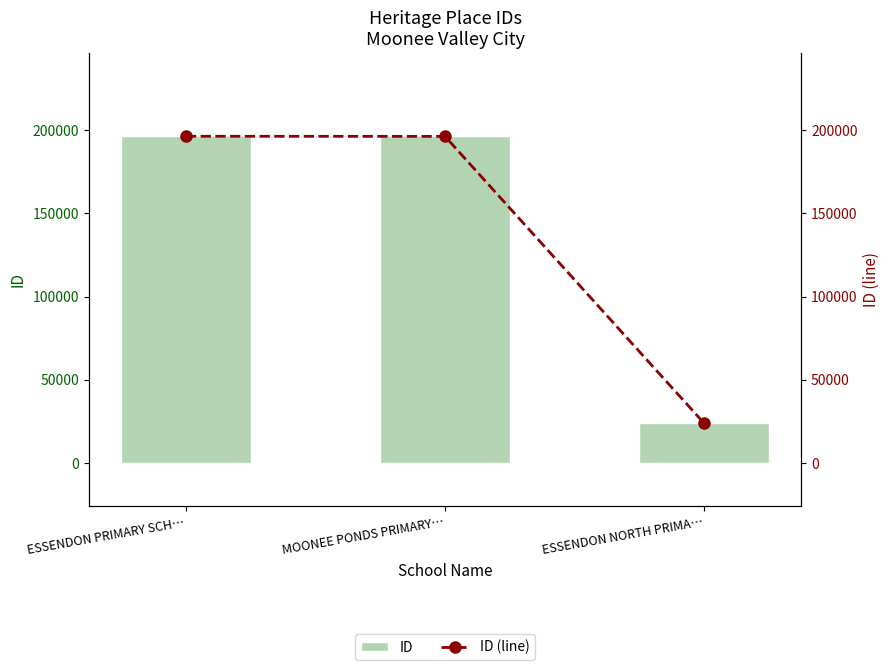

What is the sum of the ID values at ESSENDON NORTH PRIMA… and ESSENDON PRIMARY SCH…?

220325